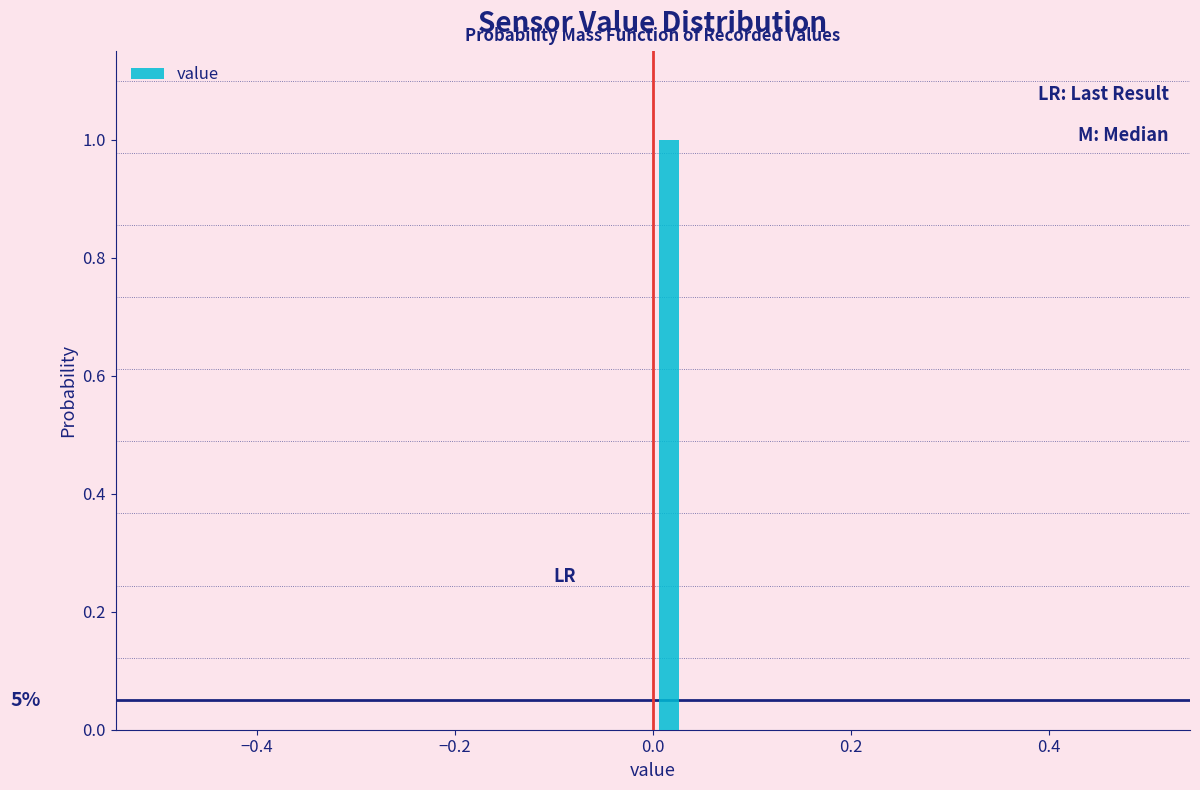

Read against the x-axis, roughly where is the centre of the tallest bar?

0.02